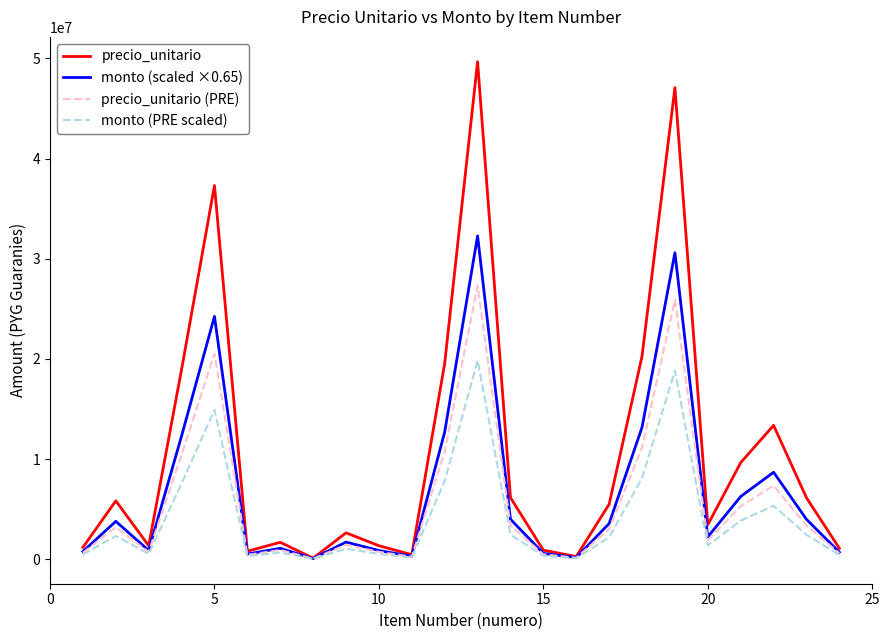

Rank the series by their average value, from lowest to highest.

monto (PRE scaled), precio_unitario (PRE), monto (scaled ×0.65), precio_unitario